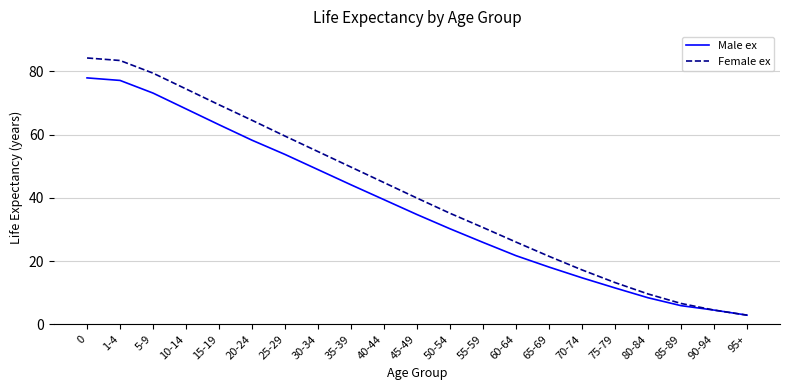

What is the sum of all Female ex values?

871.0